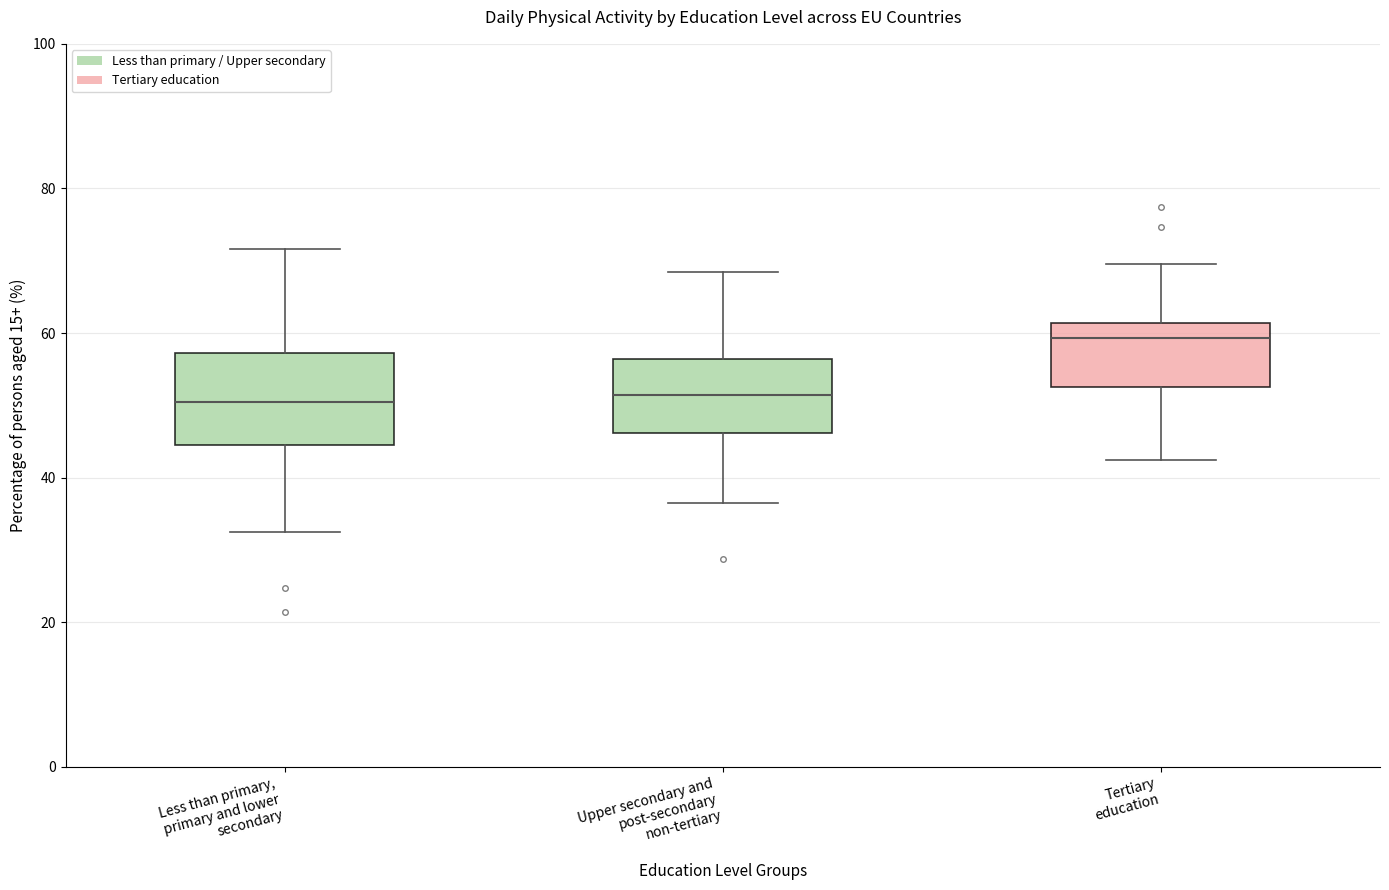

Which box is the tallest, from its lower edge to its upper edge?

Less than primary, primary and lower secondary